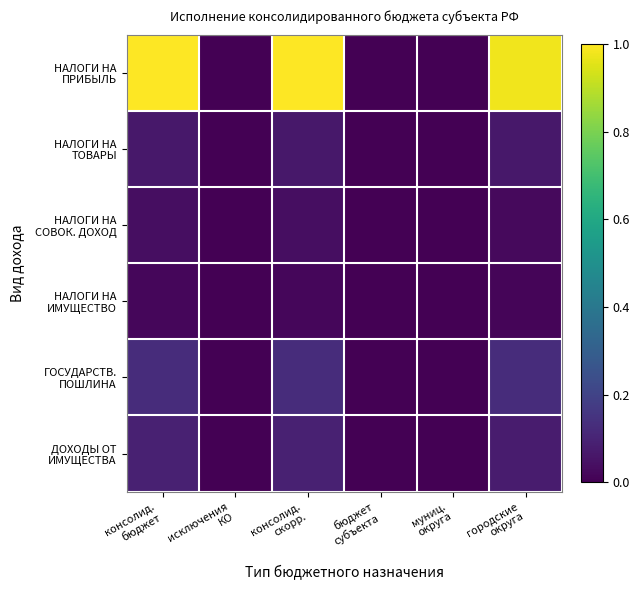

At how many categories does at least one series exceed 0?

3